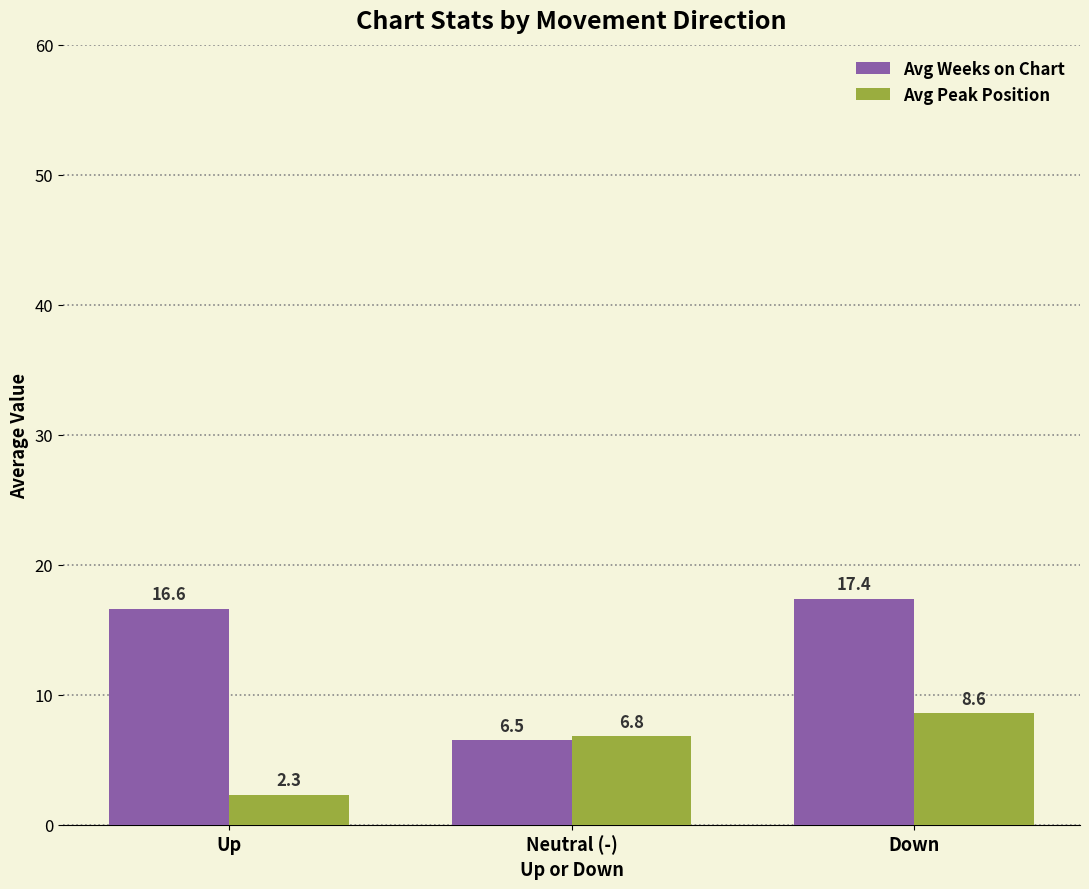

What is the value of the Avg Weeks on Chart bar at the 2nd from the left?

6.5